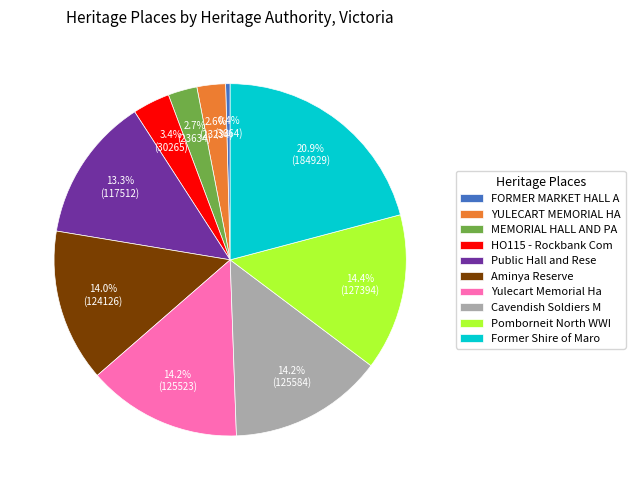

Combined, what portion of the pie is Aminya Reserve and Cavendish Soldiers M?

28.2%